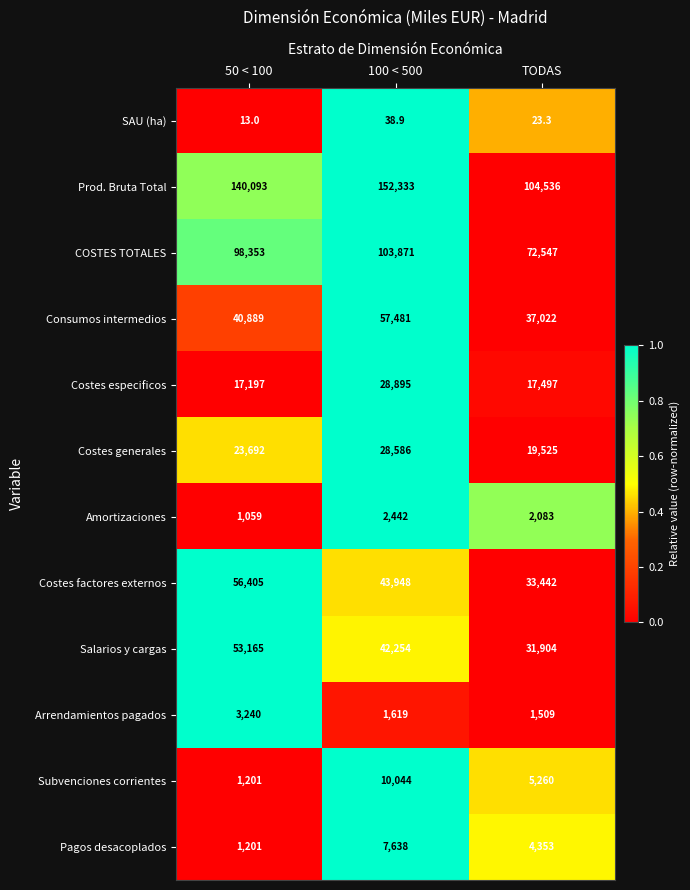

The value of Salarios y cargas at 100 < 500 is 42254.0. True or false?

True